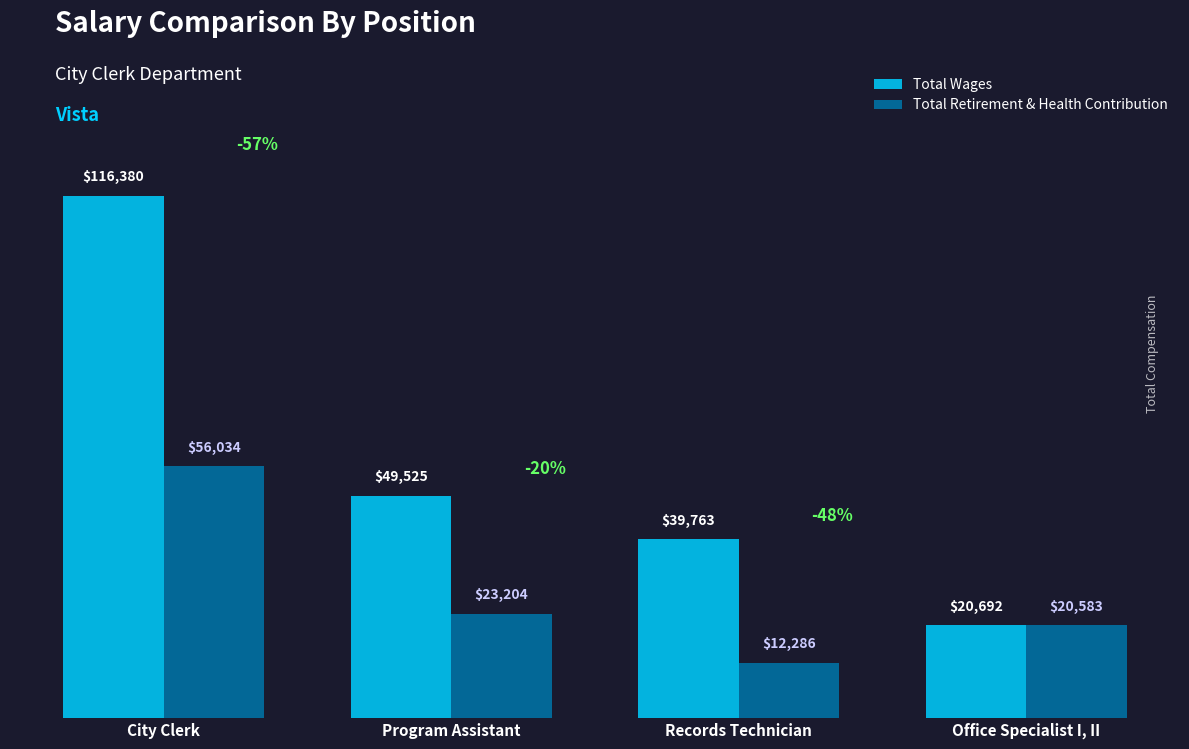

List the series in order of their overall mean, highest first.

Total Wages, Total Retirement & Health Contribution